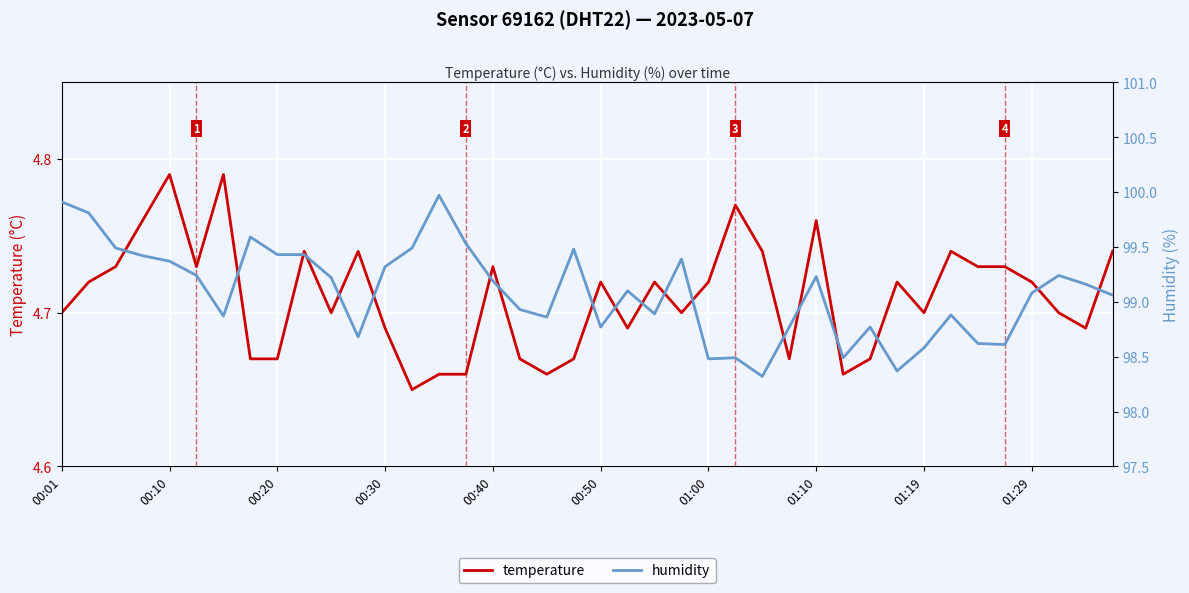

How many temperature values are between 4 and 5?

40